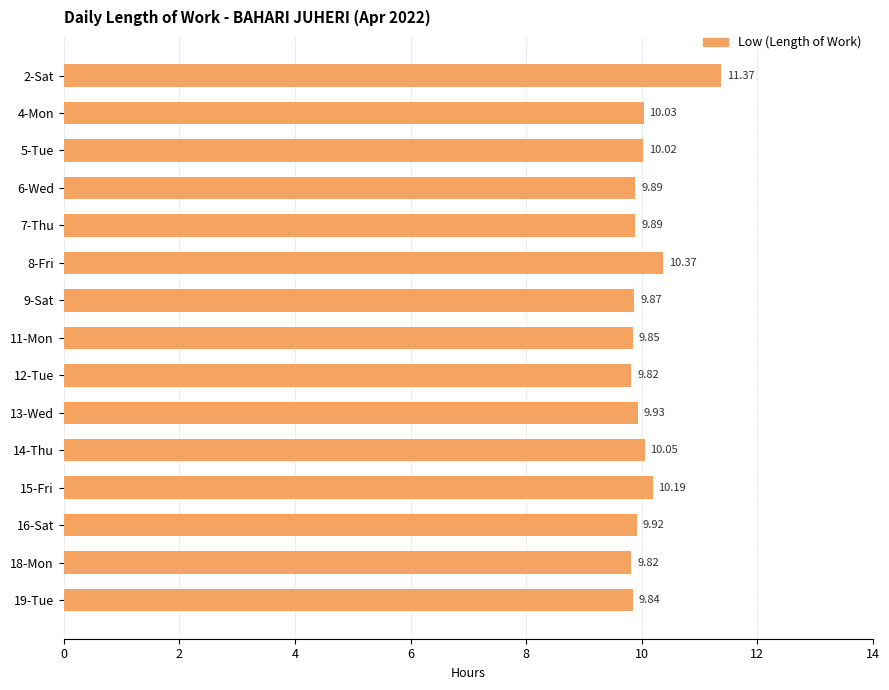

Which has a higher value, 7-Thu or 13-Wed?

13-Wed